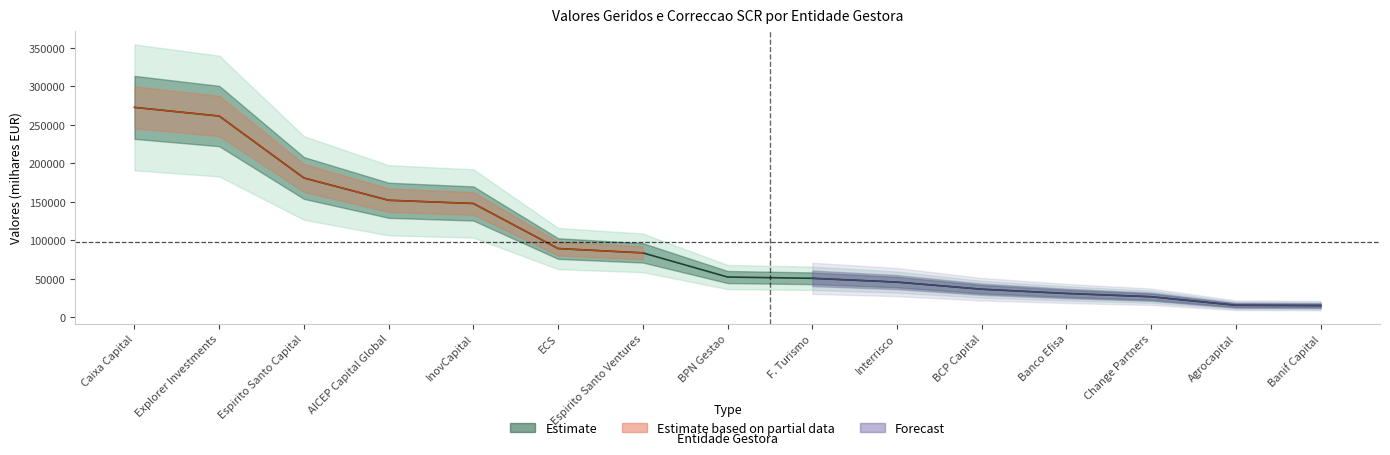

Does the chart have visible grid lines?

No